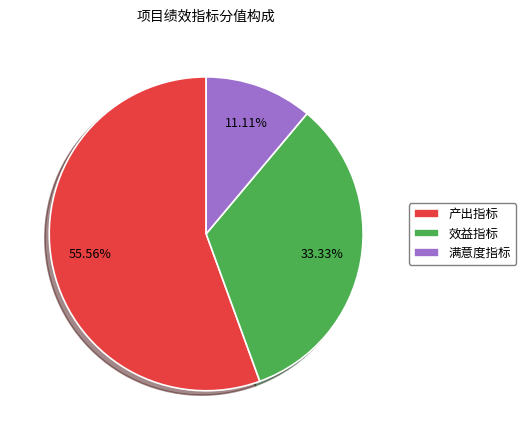

What is the ratio of the value at 满意度指标 to the value at 效益指标?

0.3